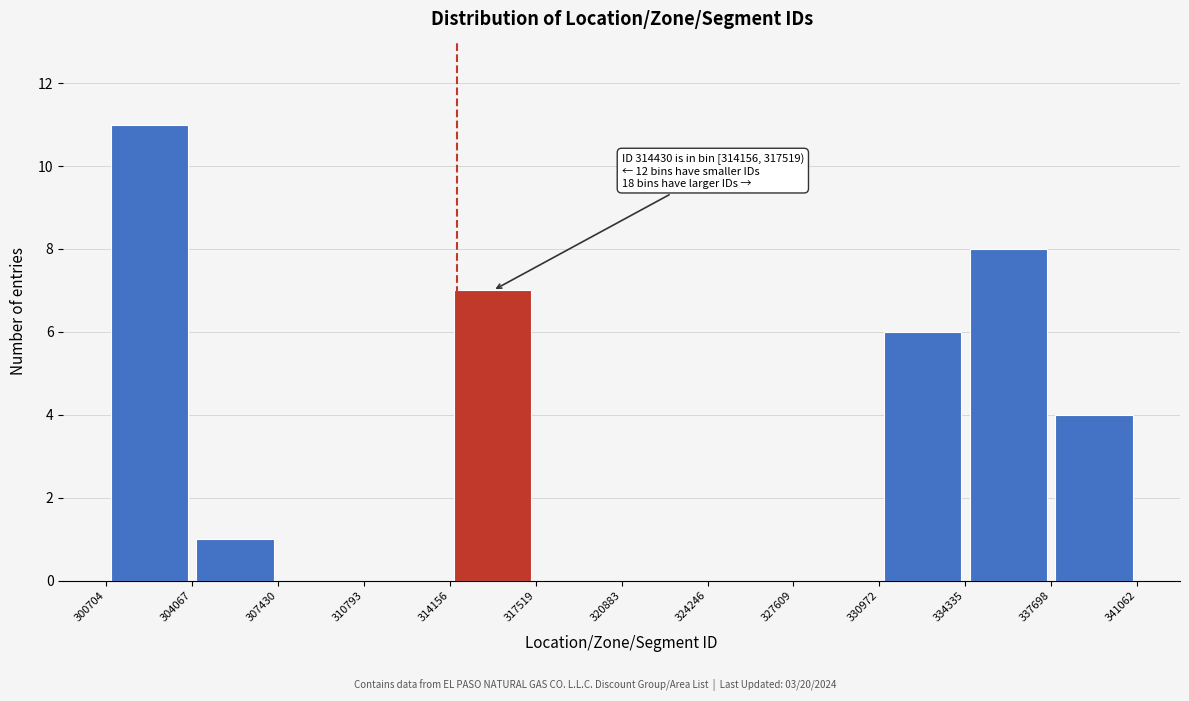

Which range on the x-axis has the tallest bar?

300704 to 304067